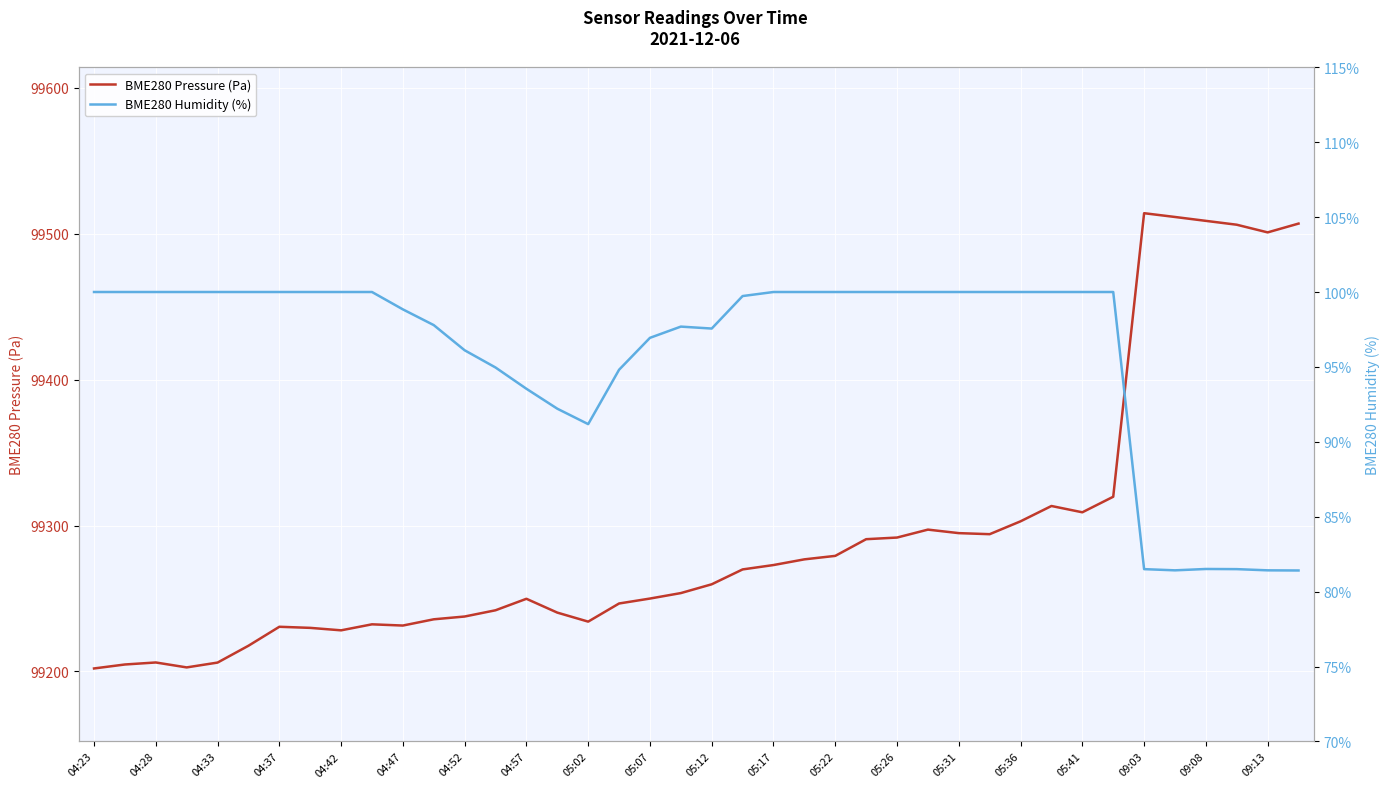

What is the highest value of the BME280 Pressure (Pa) series?

99514.1